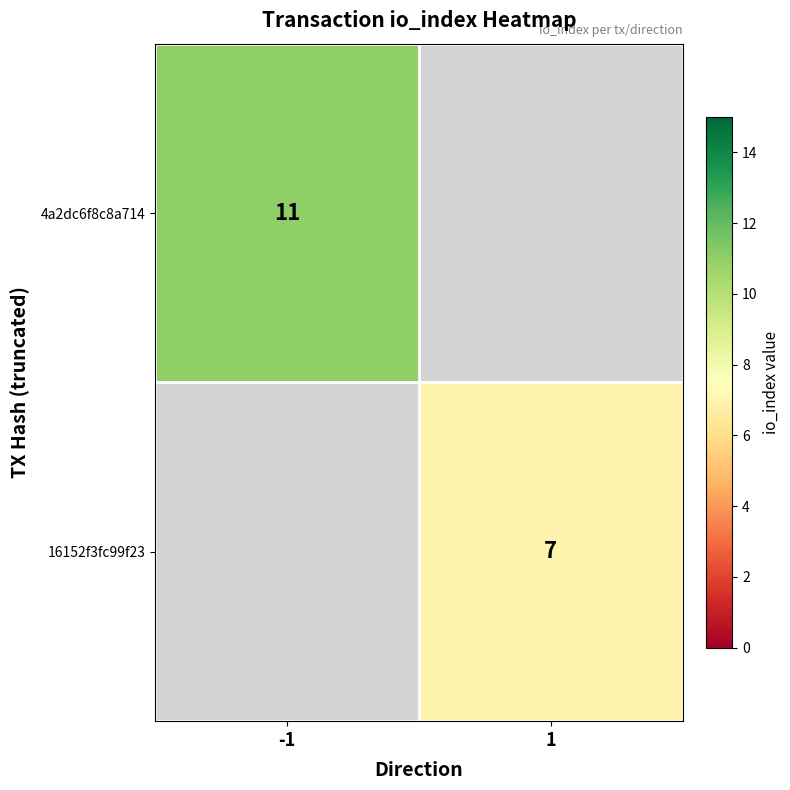

The value of 16152f3fc99f23 at 1 is 7. True or false?

True